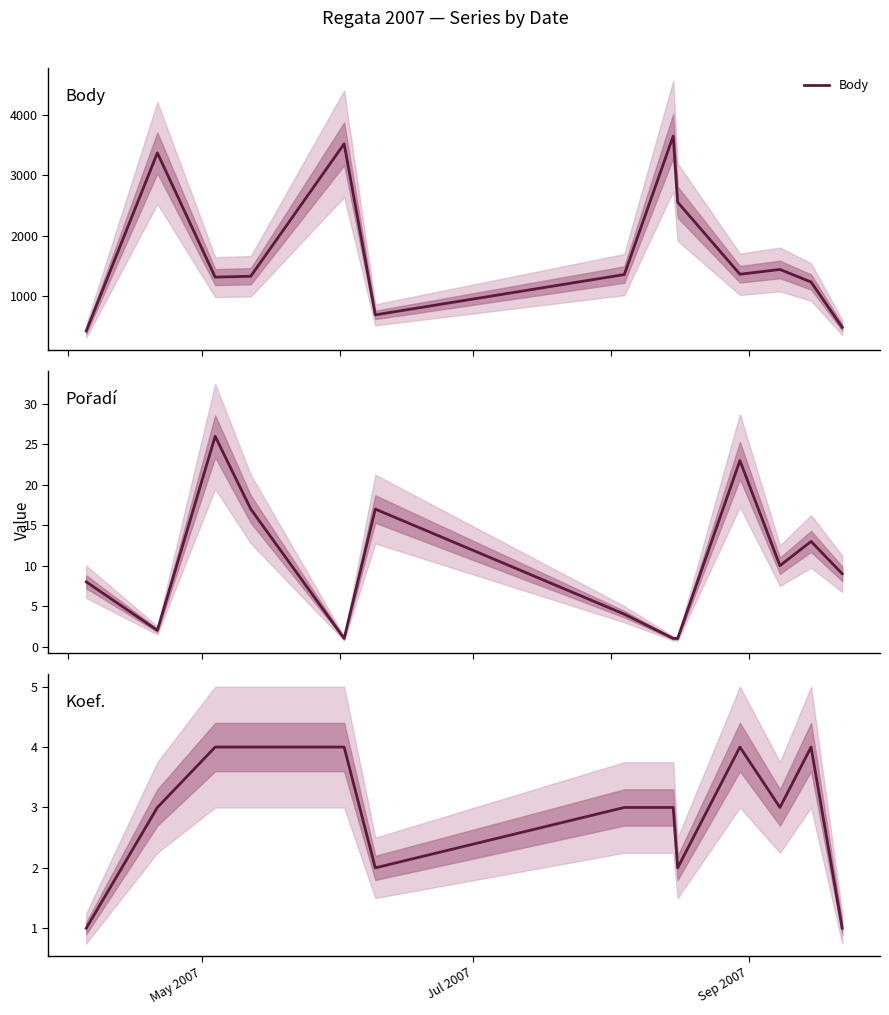

What is the lowest value of the Body series?

428